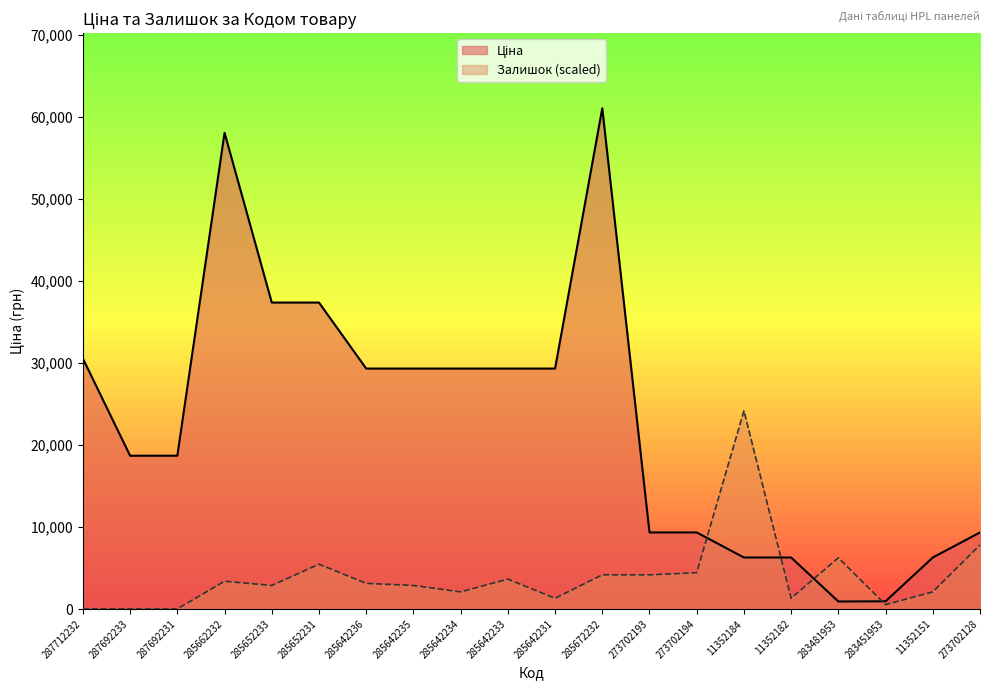

Where do Залишок and Ціна first cross each other?

273702194 and 11352184